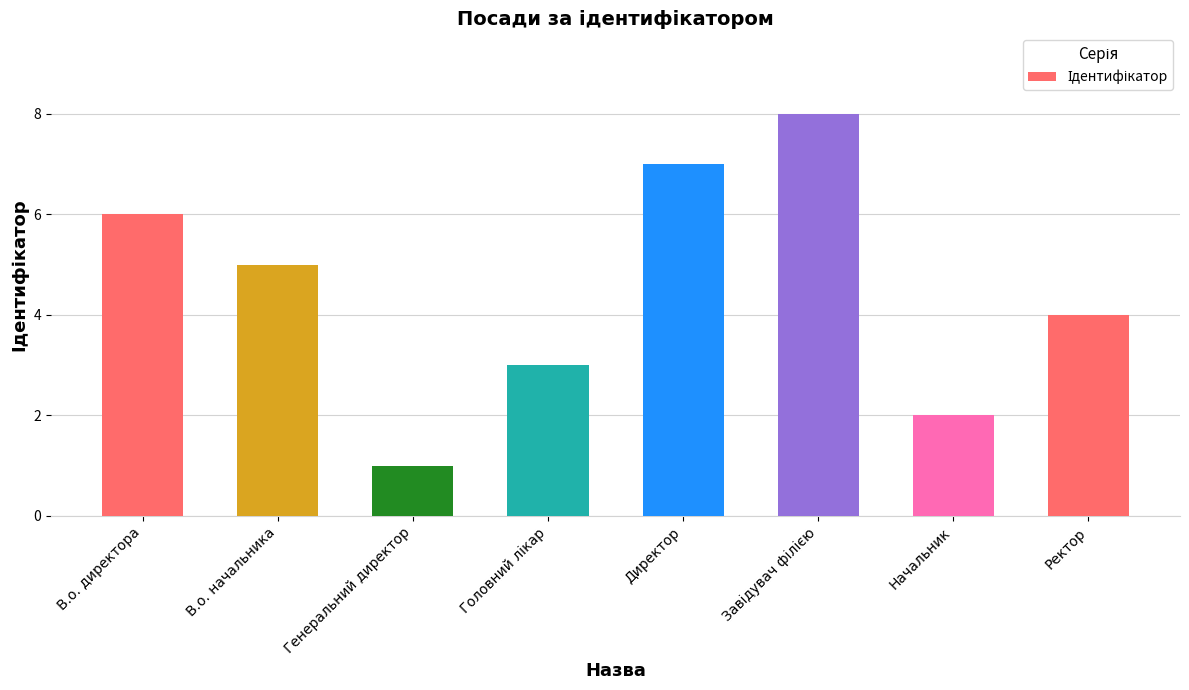

What position from the left is Директор?

5